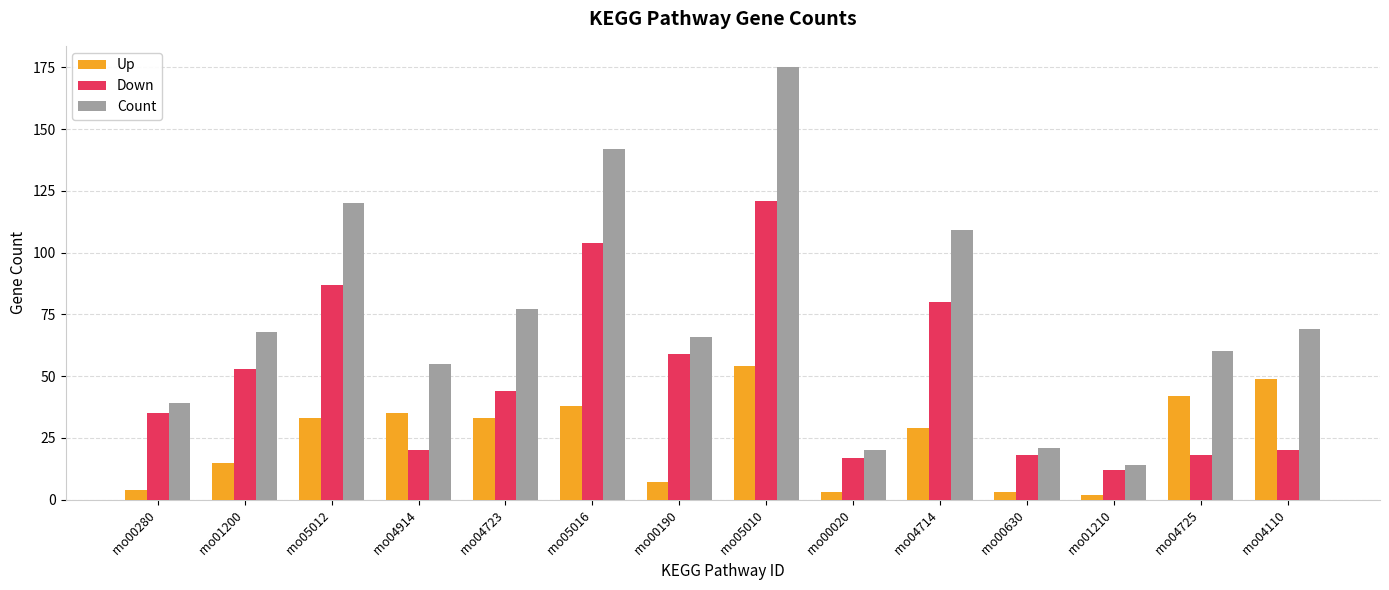

Where is Down nearest to the value 66?

rno00190